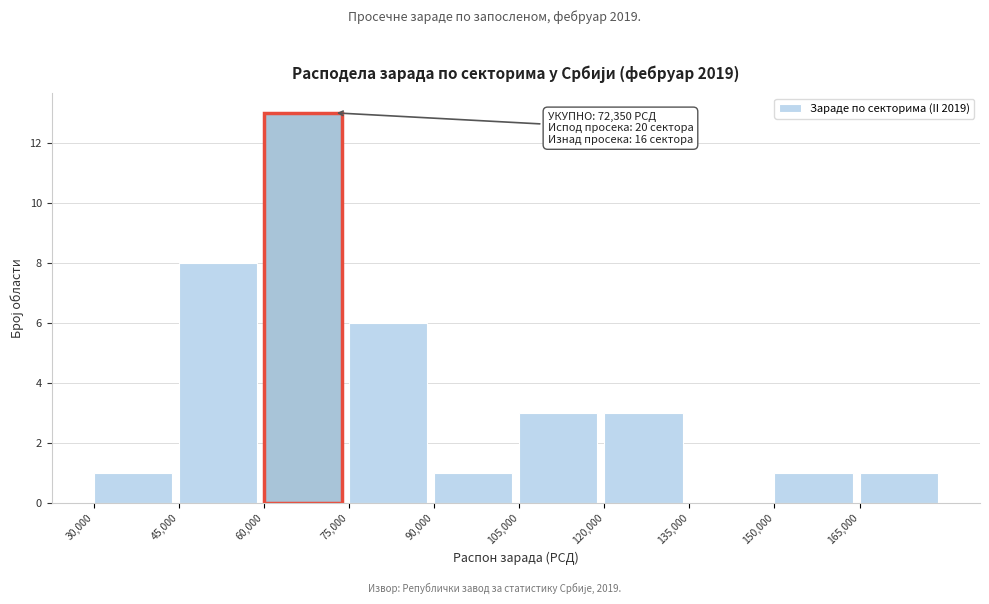

Over which range of the x-axis is the bar tallest?

60000 to 75000